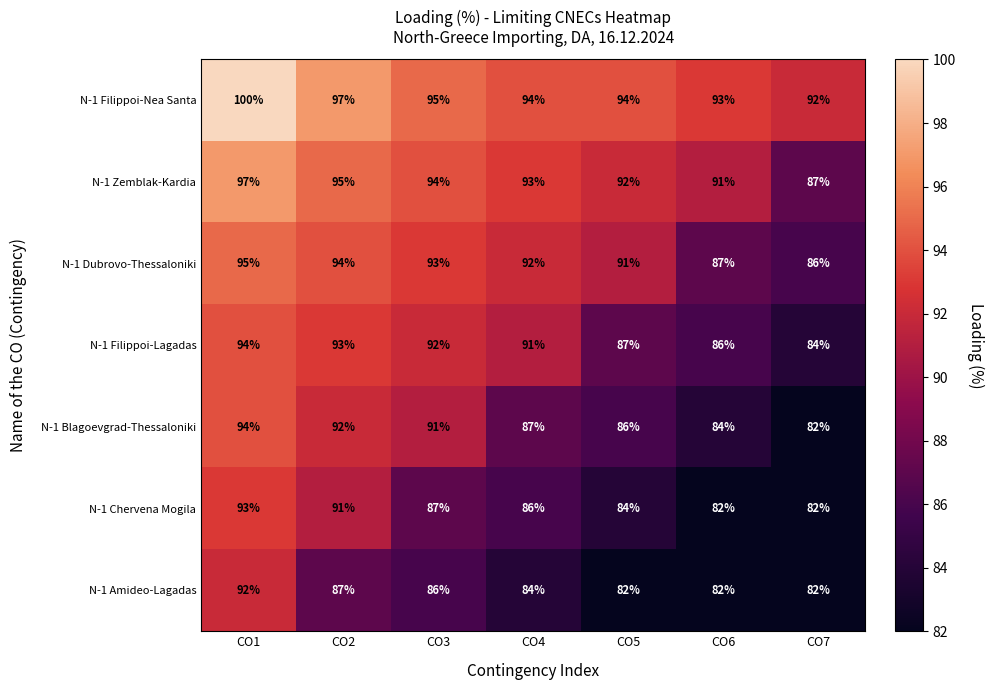

What is the sum of all N-1 Dubrovo-Thessaloniki values?

638